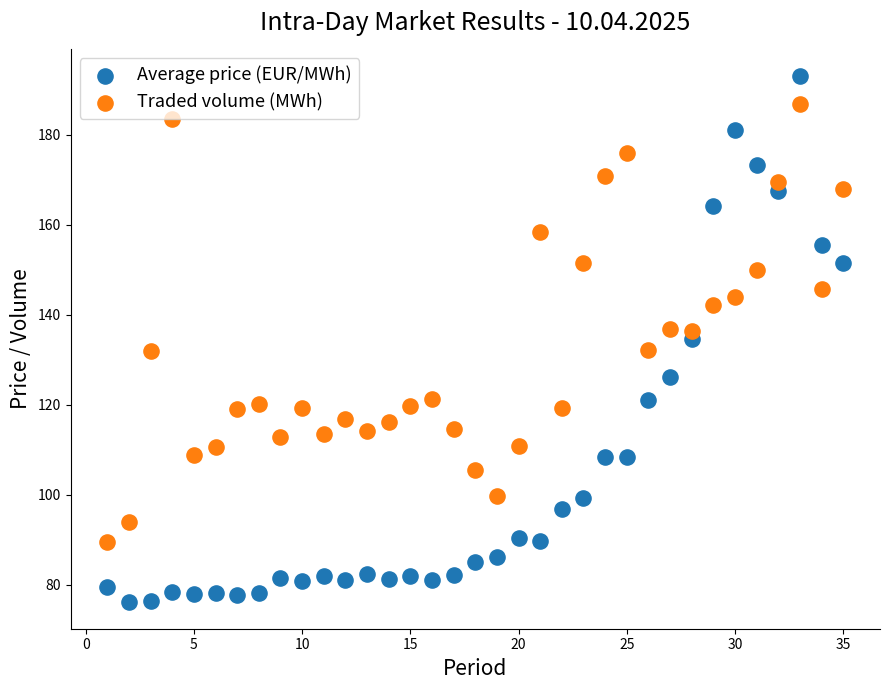

What are all the series names shown in the legend?

Average price (EUR/MWh), Traded volume (MWh)